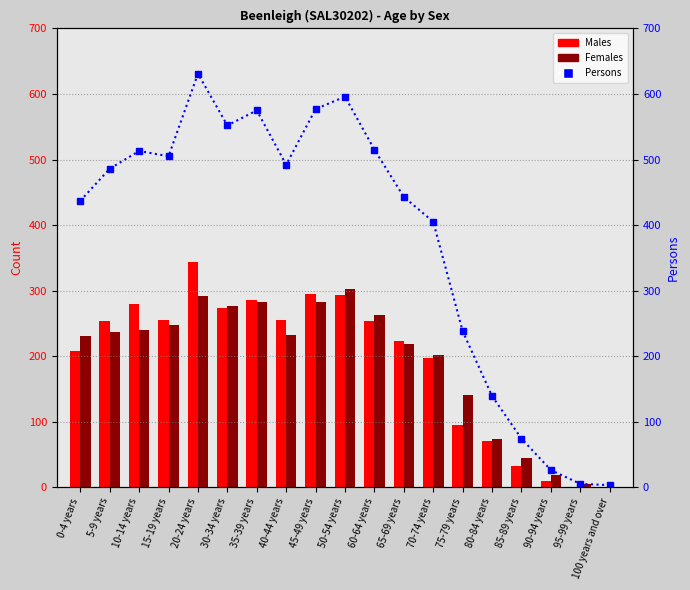

What is the label of the 11th bar from the right?

45-49 years